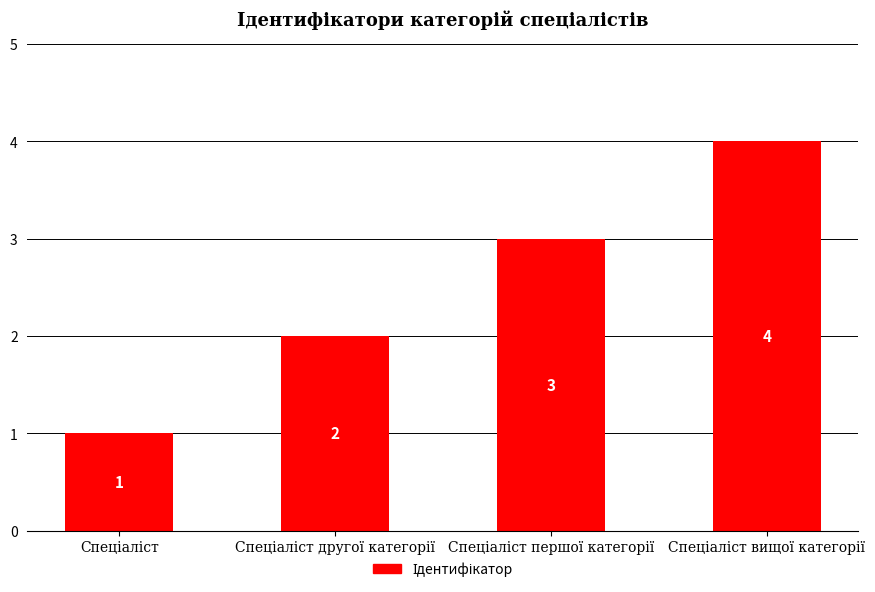

What is the value of the 4th bar from the left?

4